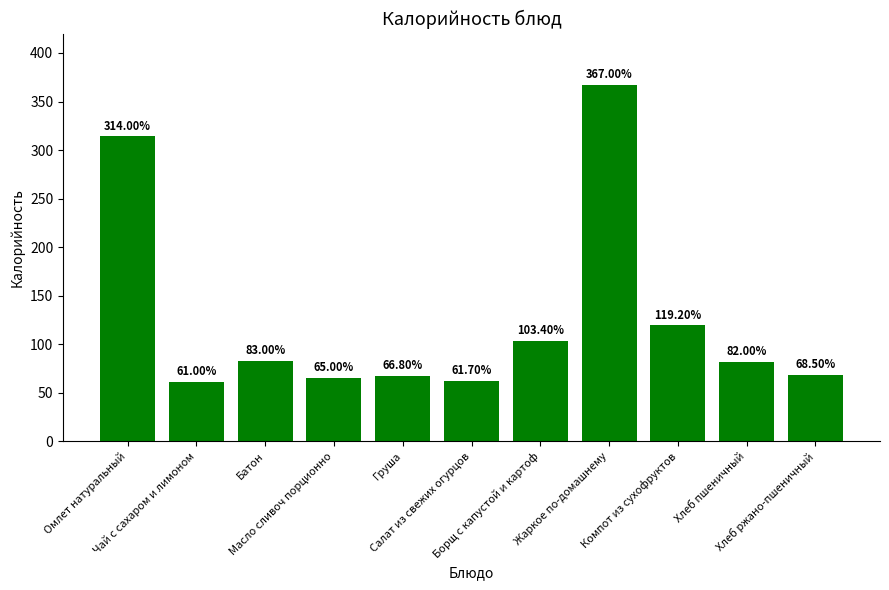

What is the maximum value shown in the chart?

367.0